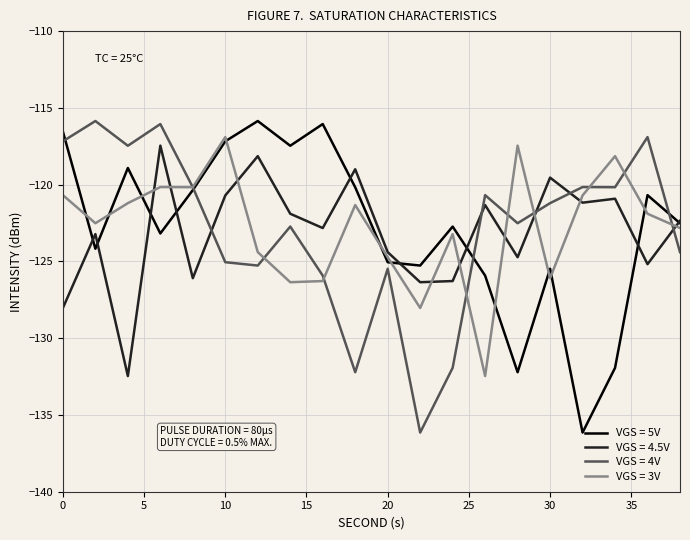

True or false: VGS = 3V and VGS = 4.5V cross at least once.

True